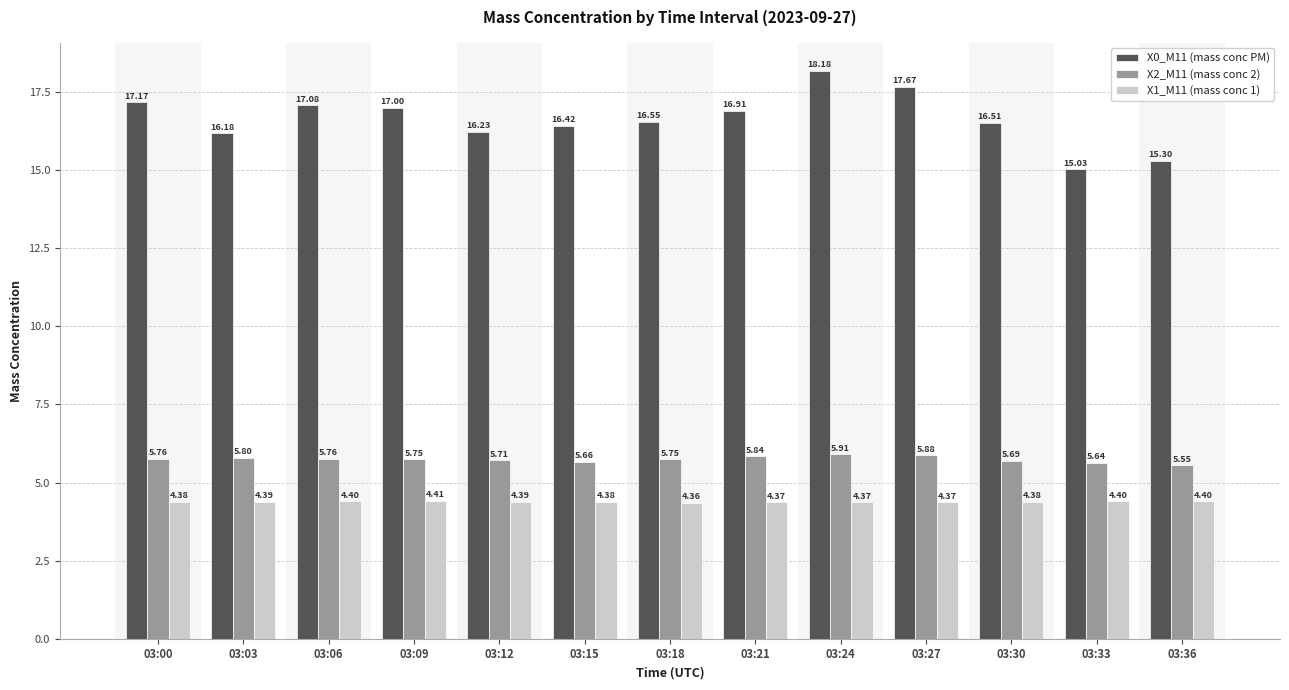

Is the value of X0_M11 (mass conc PM) at 03:30 greater than the value of X1_M11 (mass conc 1) at 03:09?

Yes